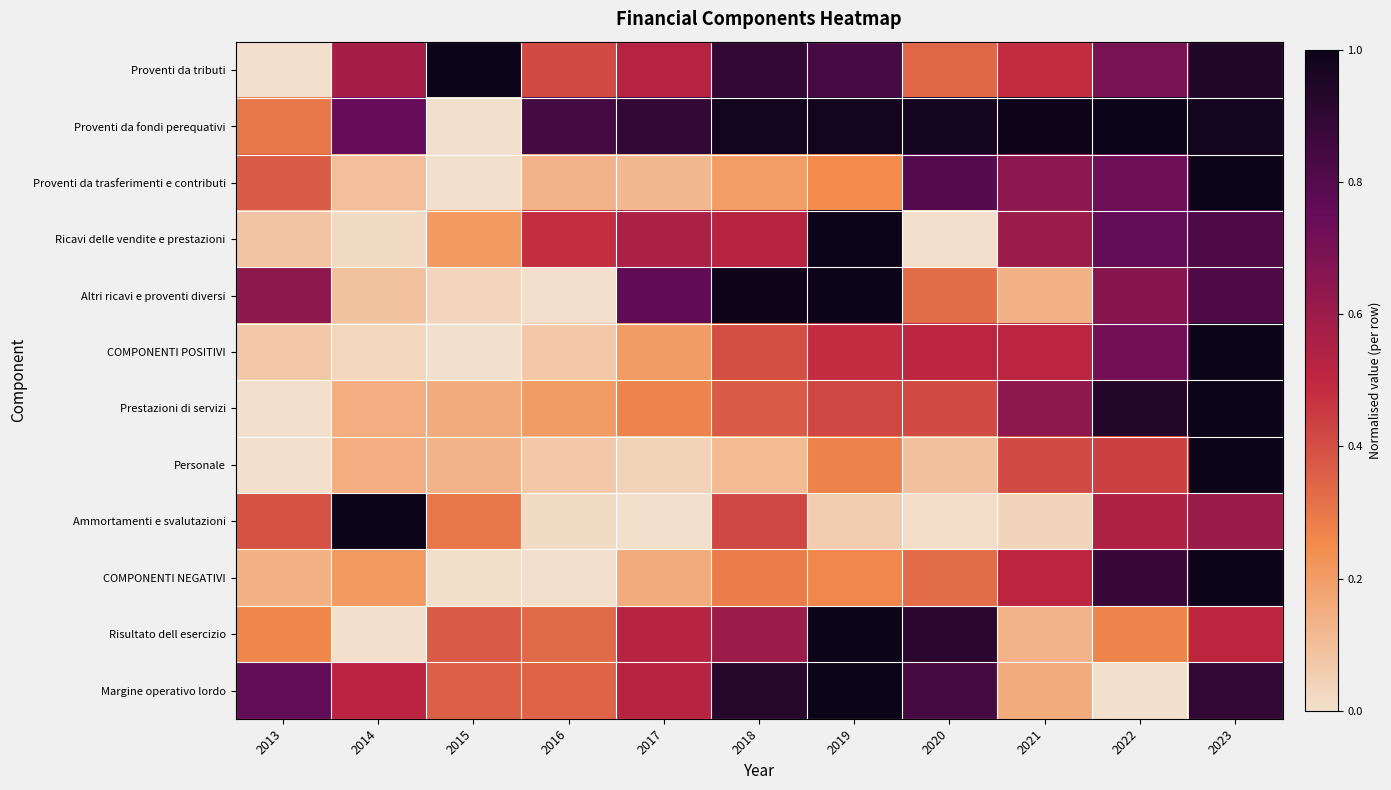

Rank the series by their maximum value, from lowest to highest.

Proventi da tributi, Proventi da fondi perequativi, Proventi da trasferimenti e contributi, Ricavi delle vendite e prestazioni, Altri ricavi e proventi diversi, COMPONENTI POSITIVI, Prestazioni di servizi, Personale, Ammortamenti e svalutazioni, COMPONENTI NEGATIVI, Risultato dell esercizio, Margine operativo lordo